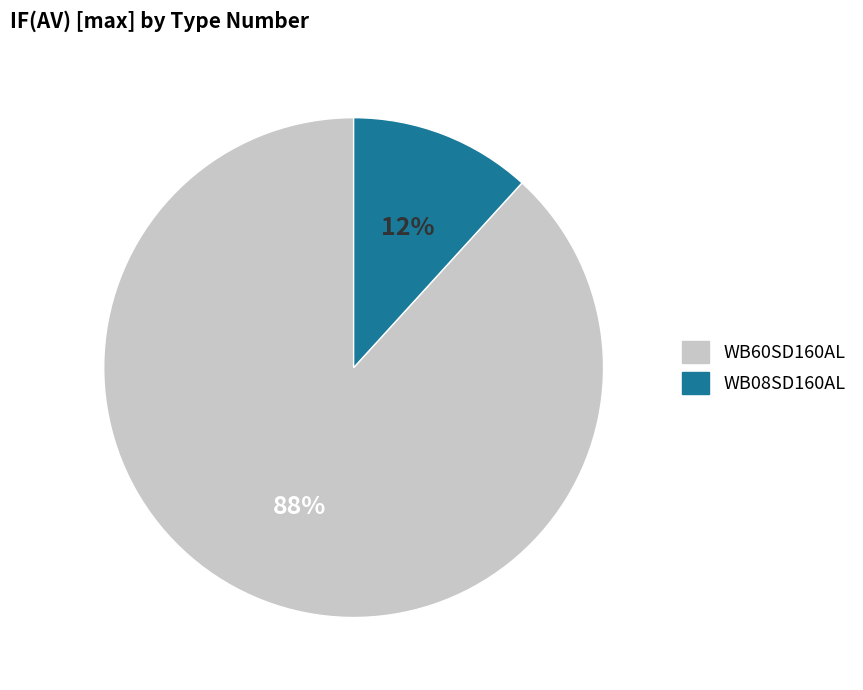

Between WB08SD160AL and WB60SD160AL, which is larger?

WB60SD160AL